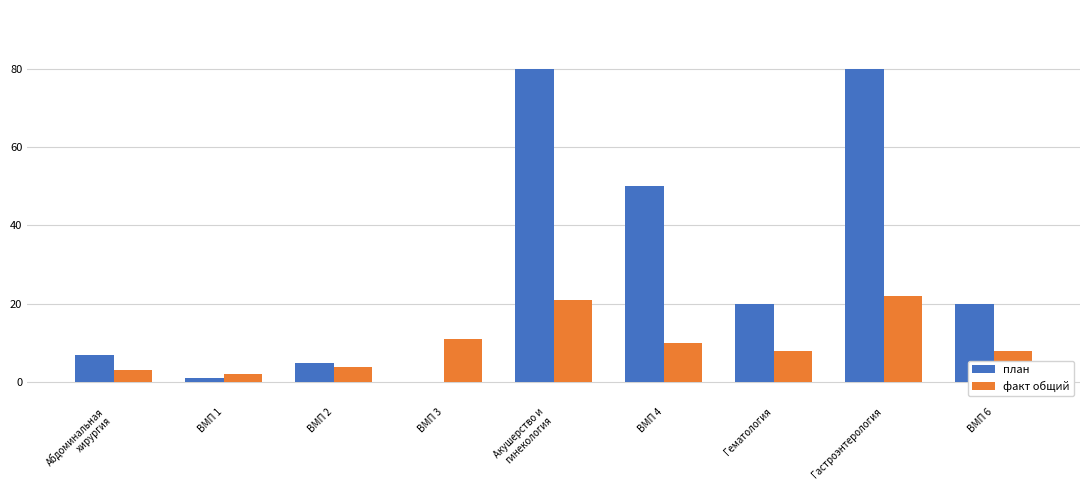

Which series has the largest range (max minus min)?

план